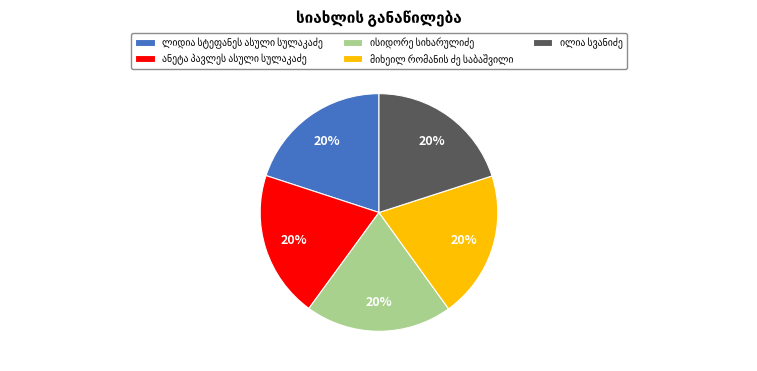

Does any single category account for the majority?

No